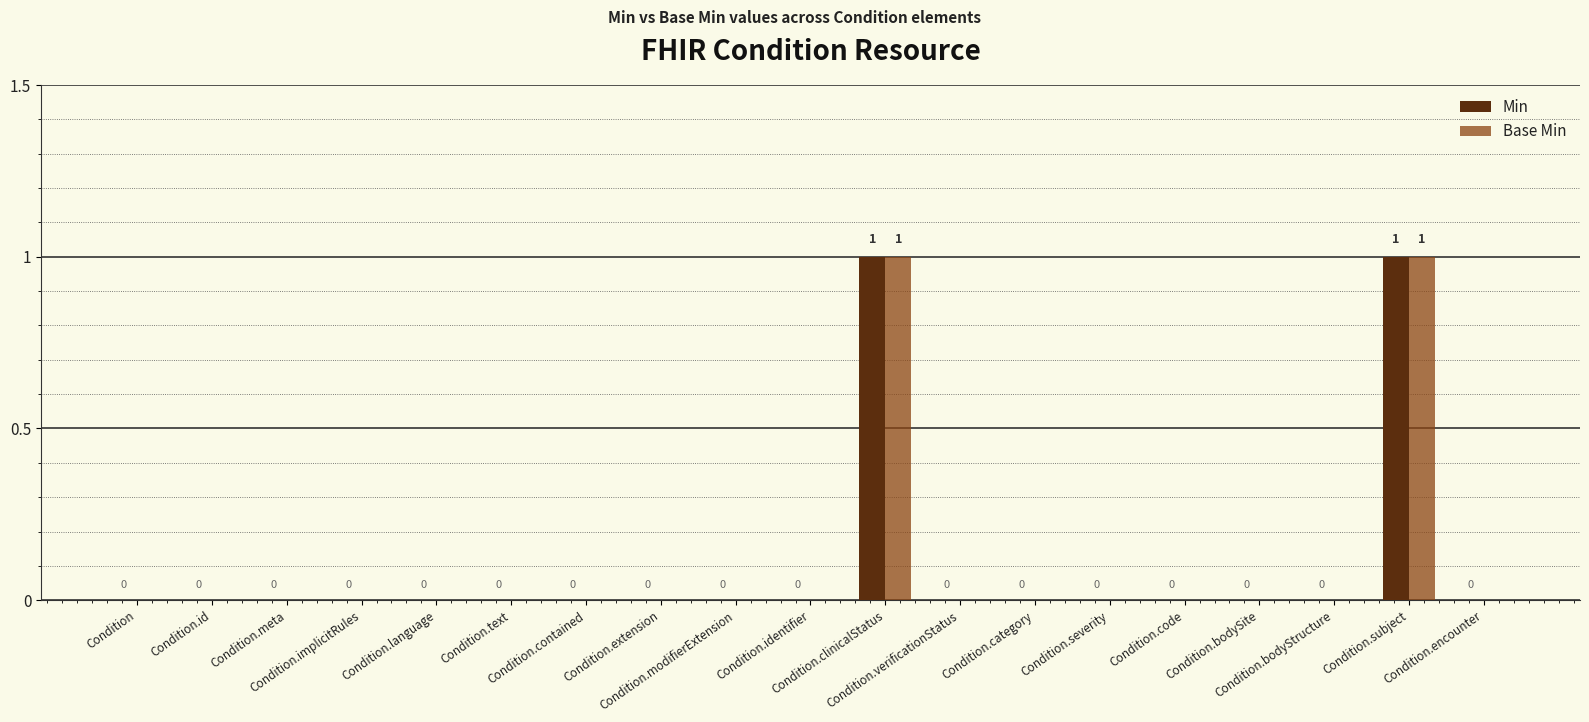

How many Base Min values are between 0 and 1?

19